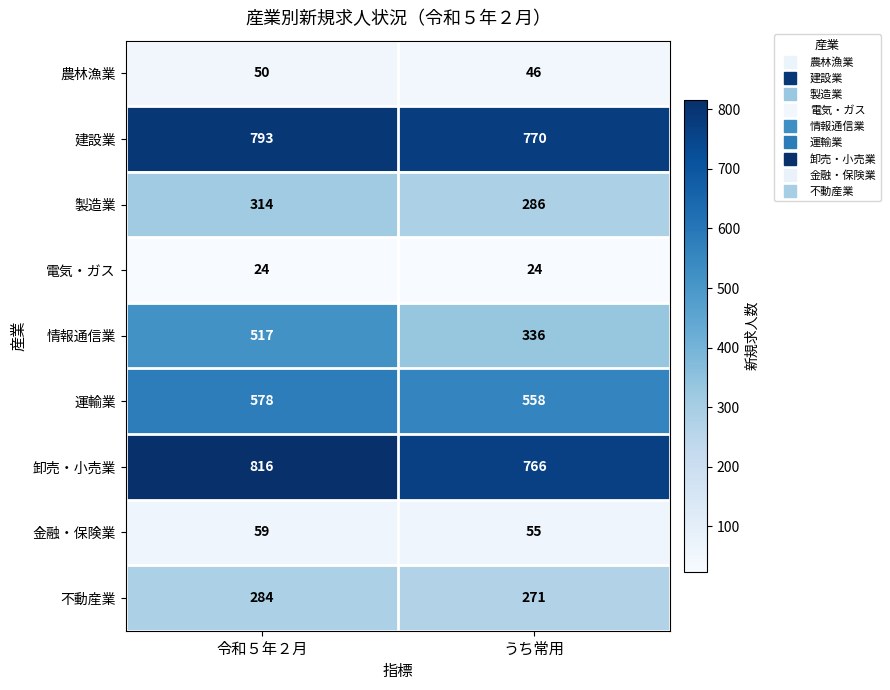

Where is 不動産業 nearest to the value 277?

うち常用